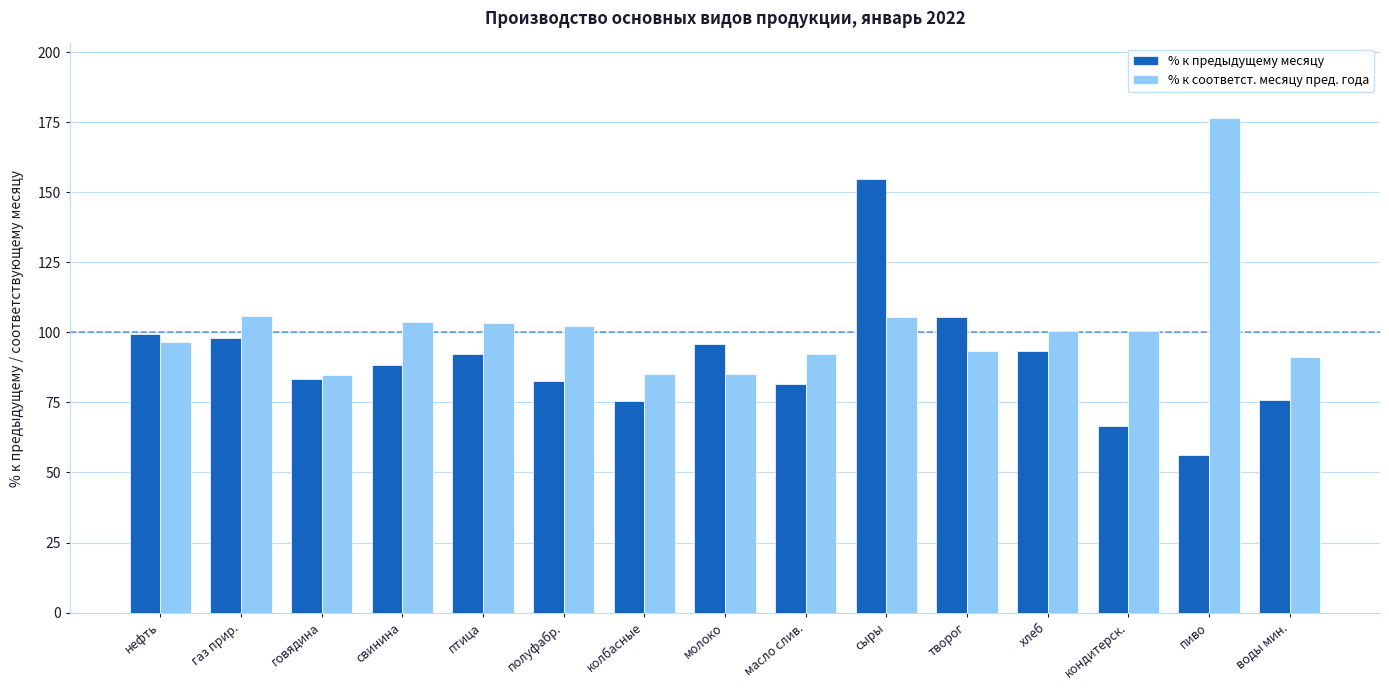

What is the value of the % к соответст. месяцу пред. года bar at the 1st from the left?

96.5